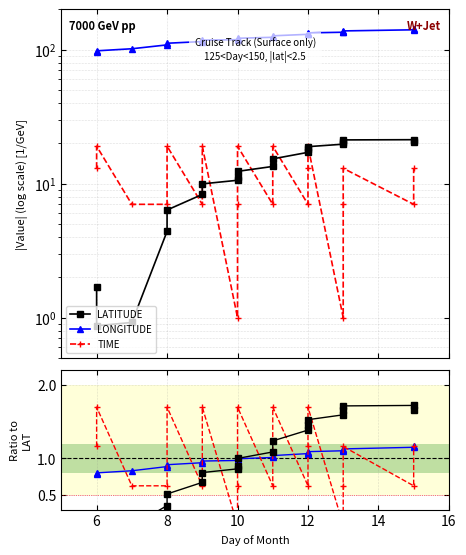

What is the sum of the LONGITUDE values at 14 and 11?

241.2